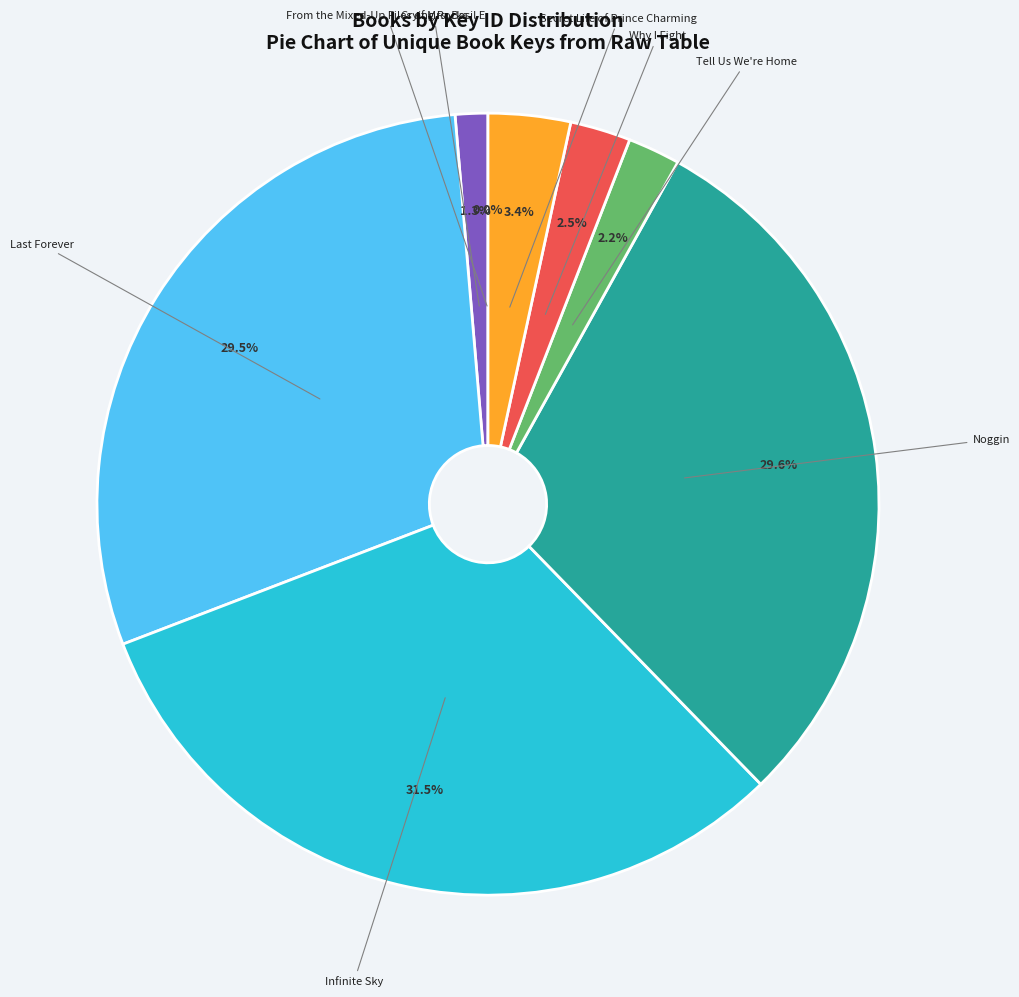

Does any single category account for the majority?

No